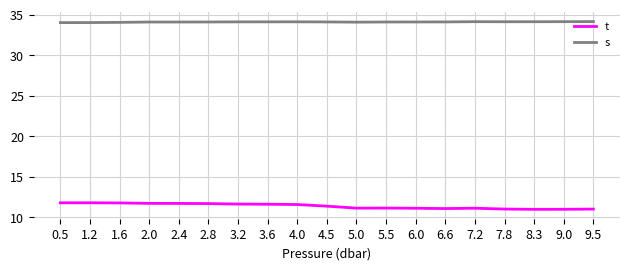

What position from the right is 9.5?

1